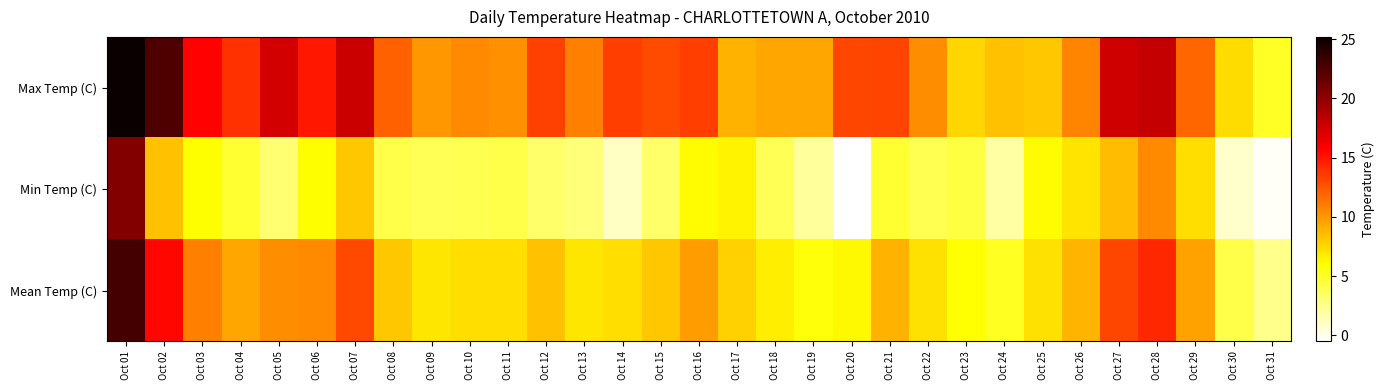

List the series in order of their peak value, lowest first.

Min Temp (C), Mean Temp (C), Max Temp (C)